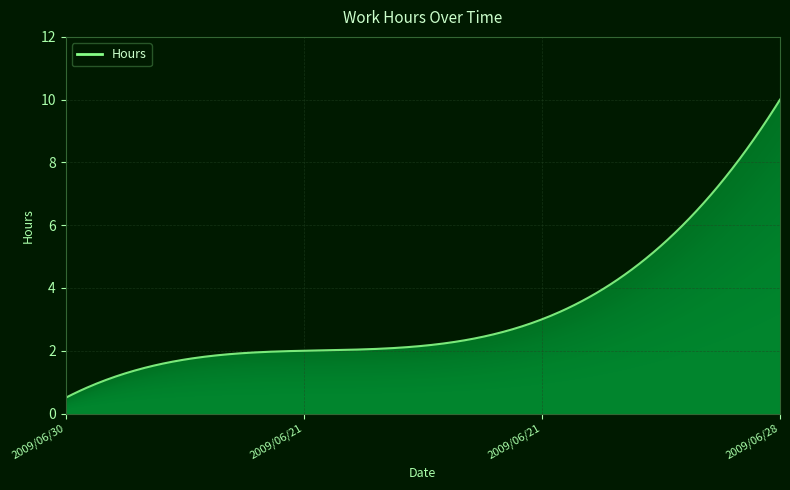

What is the smallest value displayed?

0.5